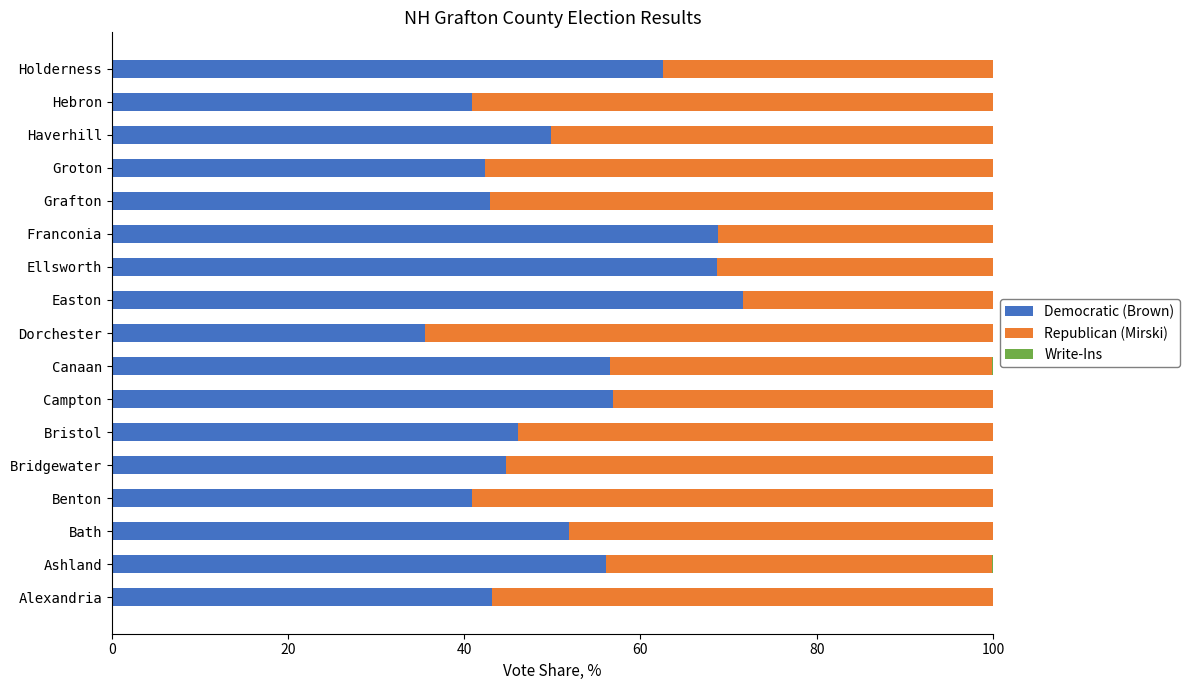

The Democratic (Brown) series shows 35.5 at Dorchester. True or false?

True